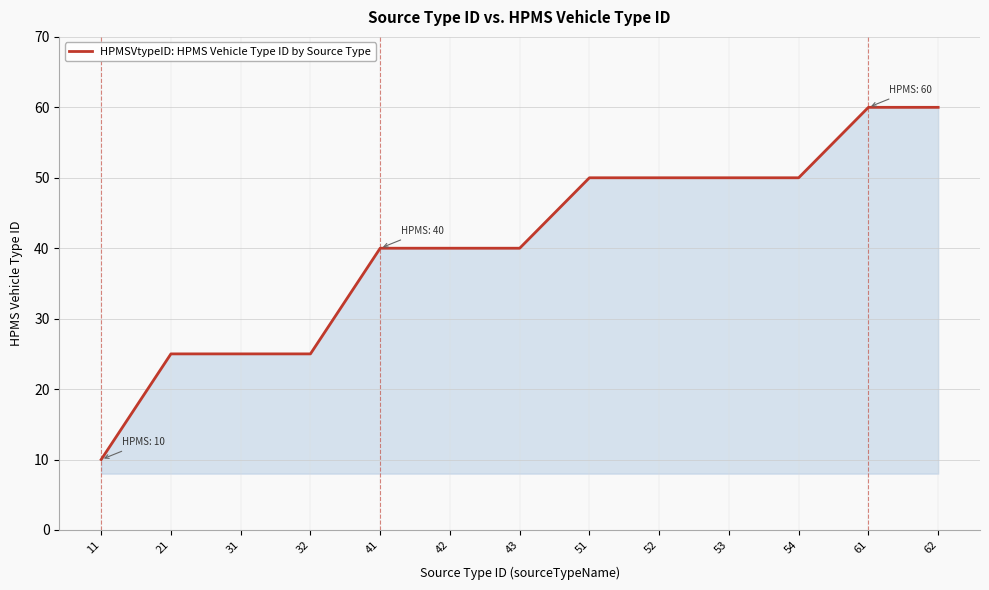

Reading right to left, what are all the values shown in this chart?

62=60	61=60	54=50	53=50	52=50	51=50	43=40	42=40	41=40	32=25	31=25	21=25	11=10